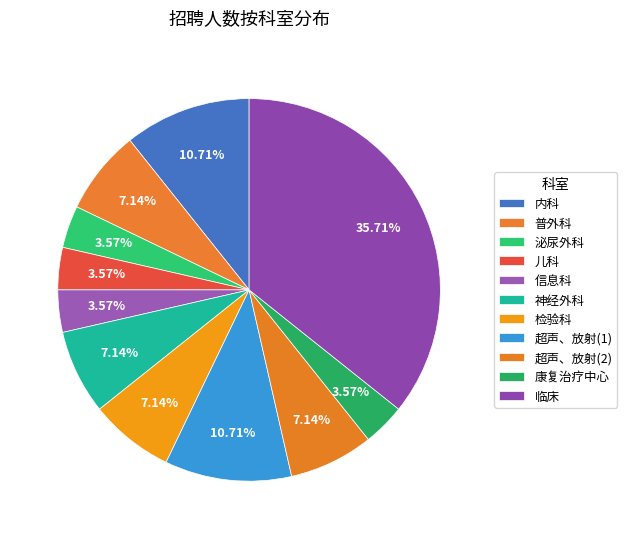

Is it true that 神经外科 is 1% of the pie?

False